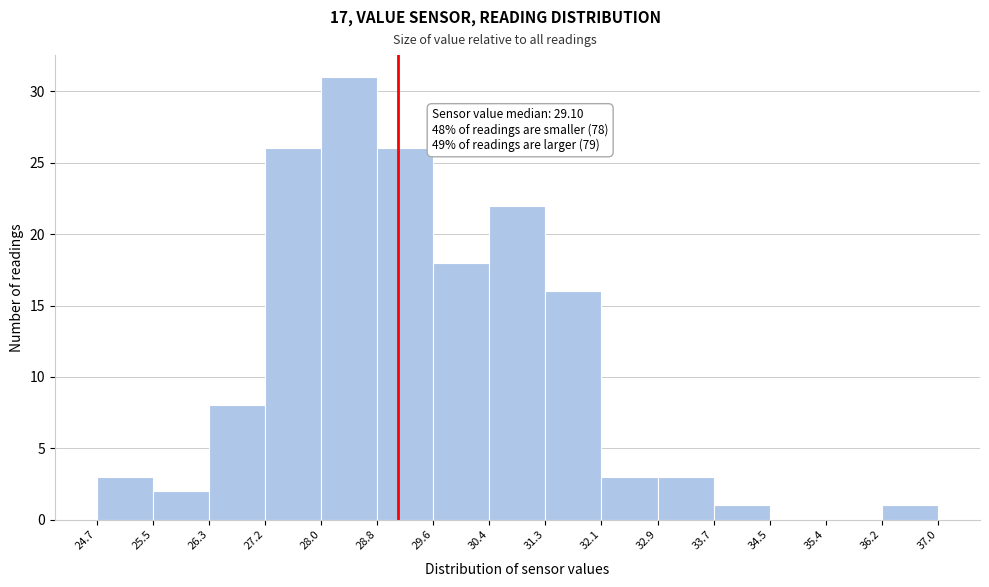

Which range on the x-axis has the tallest bar?

28.0 to 28.8